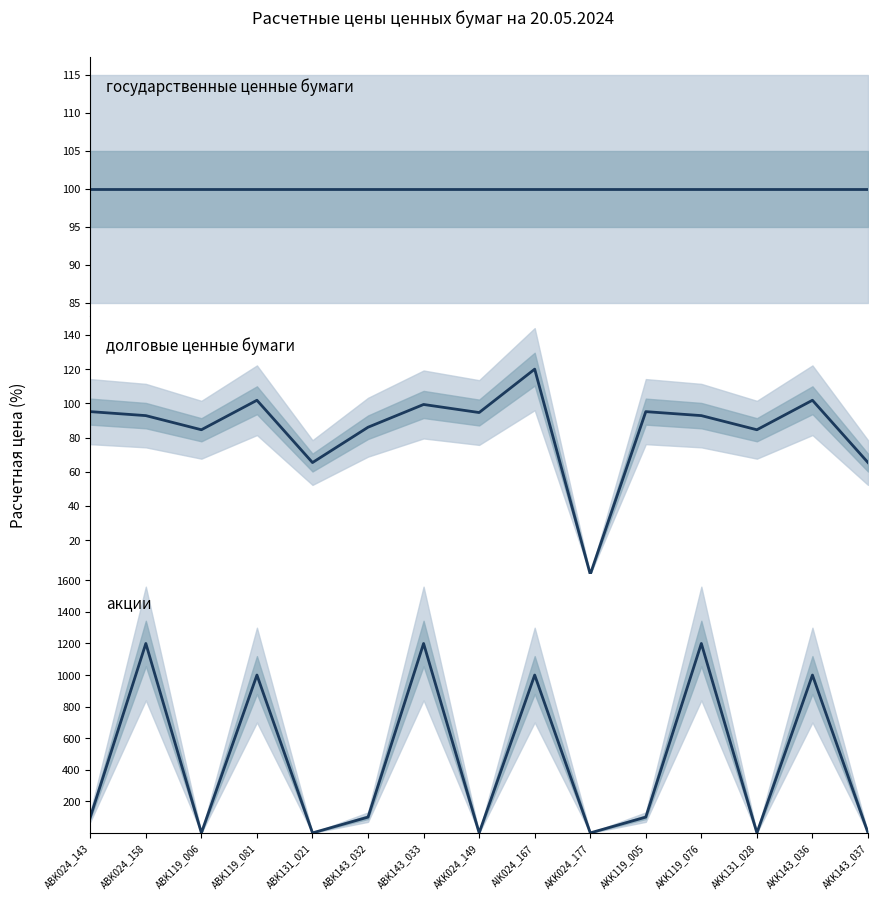

Which series ends up on top after the final intersection of государственные ценные бумаги and акции?

государственные ценные бумаги